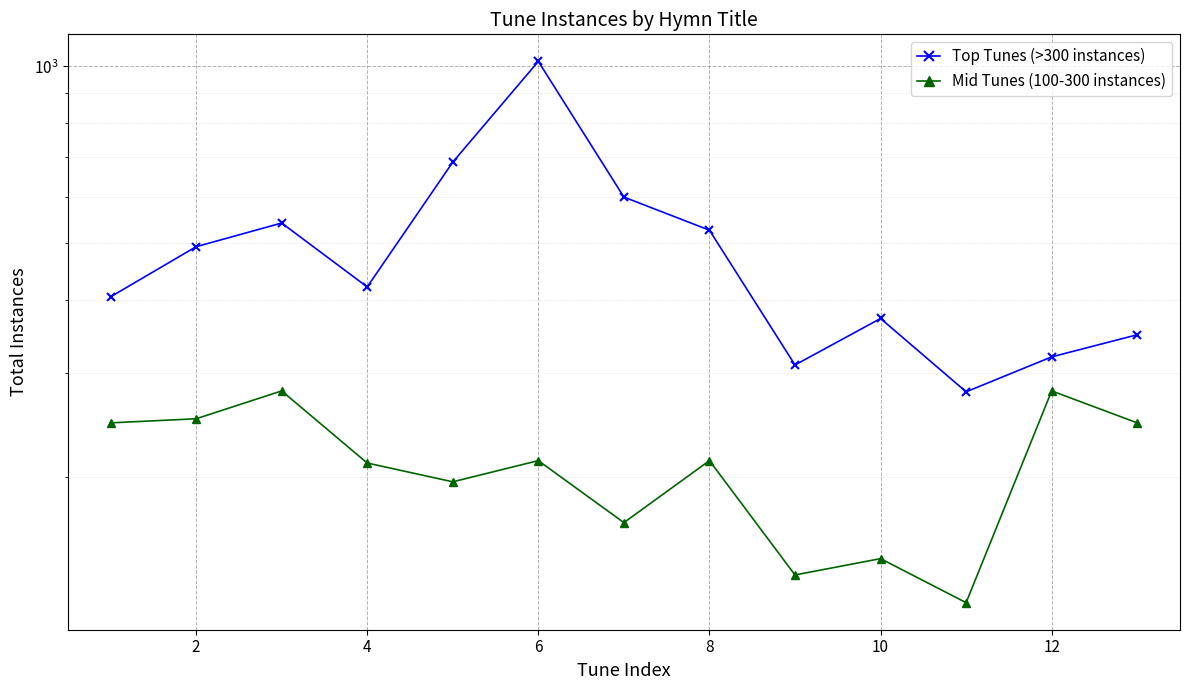

Is this an area chart (filled region under the line)?

No